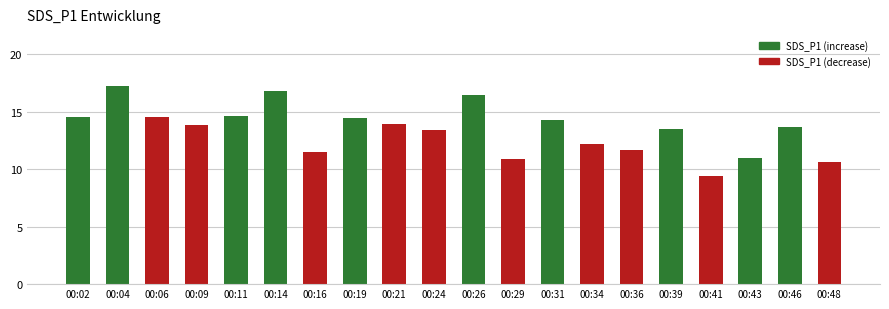

What is the sum of all values?

268.5